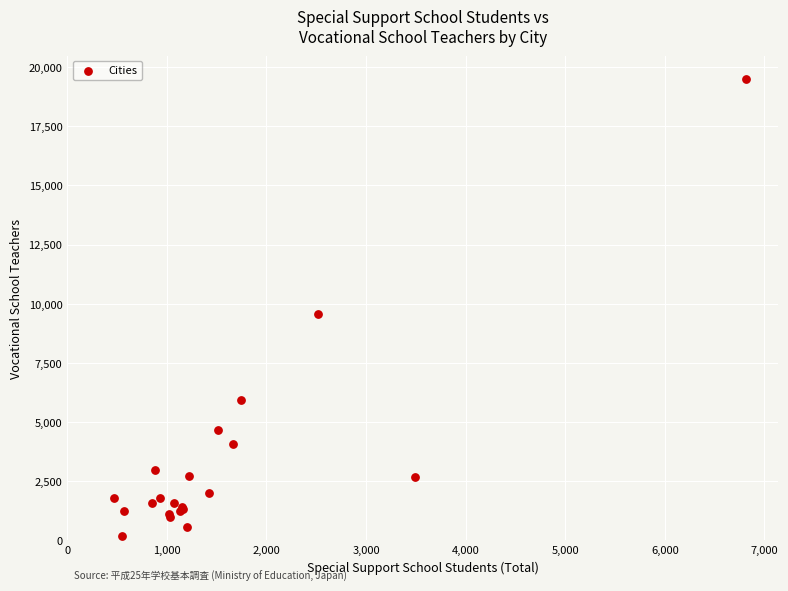

What Y value in the scatter plot is closest to 9859?

9553